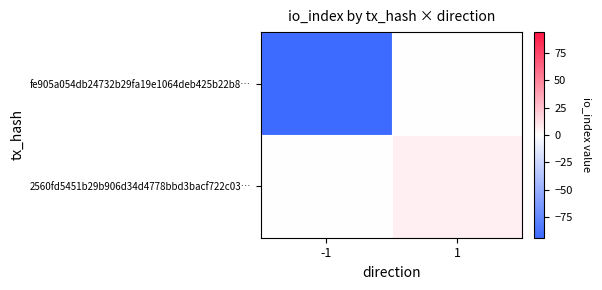

Between -1 and 1, which series saw the biggest shift?

fe905a054db24732b29fa19e1064deb425b22b8…